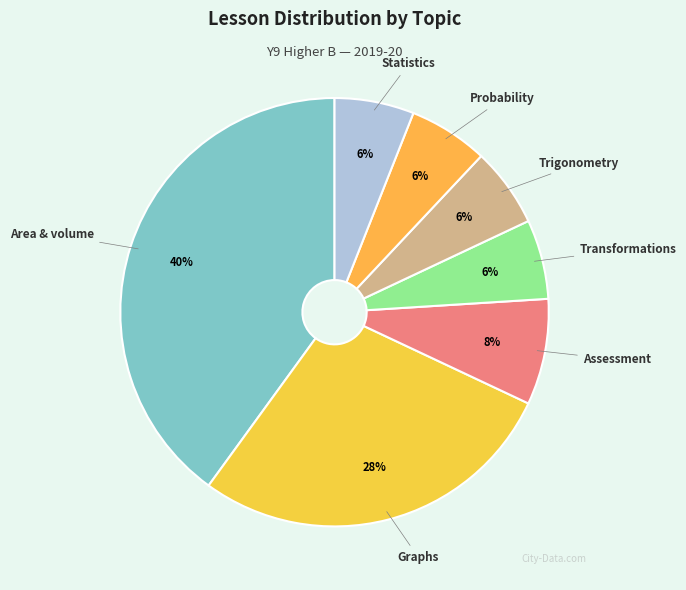

To the nearest percent, what is the average slice percentage?

14%